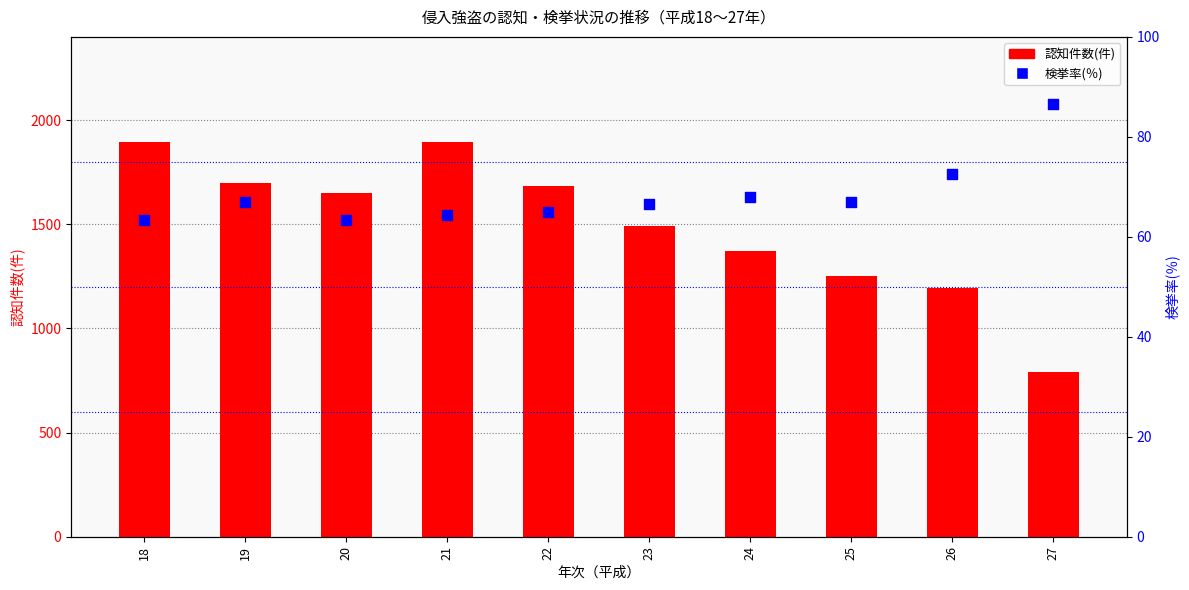

Which series reaches the minimum Y coordinate?

検挙率(％)